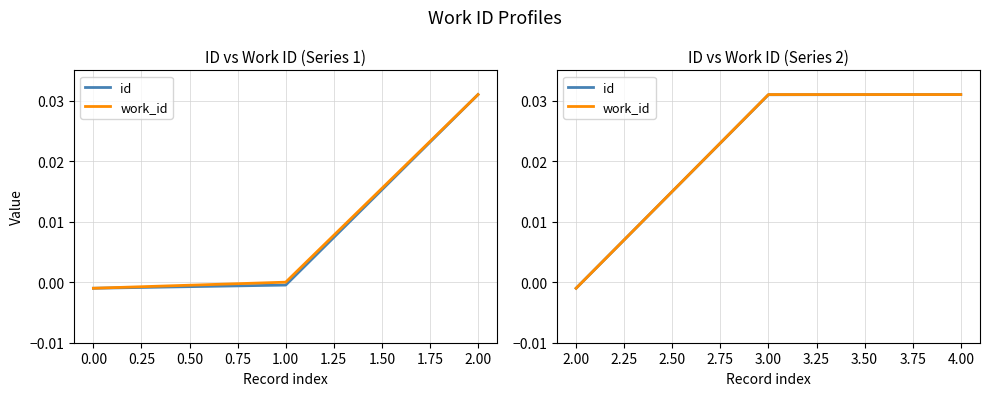

How many lines are shown in the chart?

2